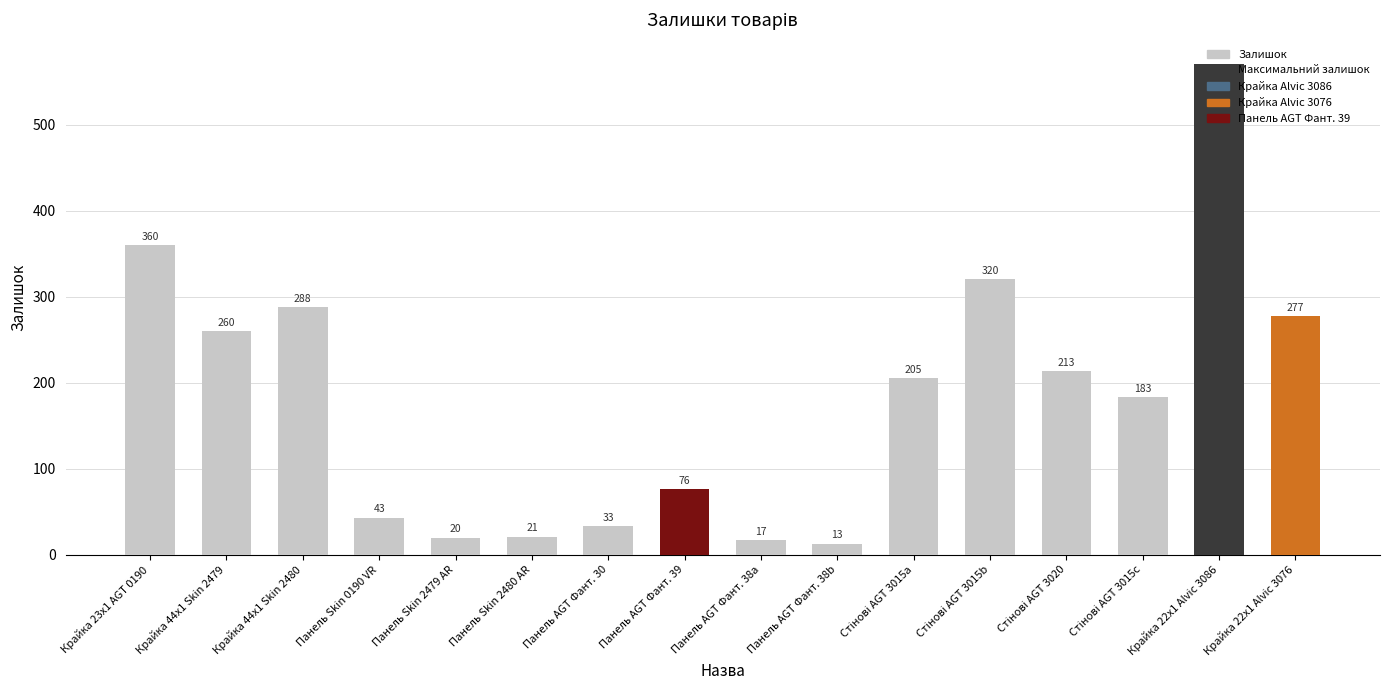

Are the bars horizontal?

No